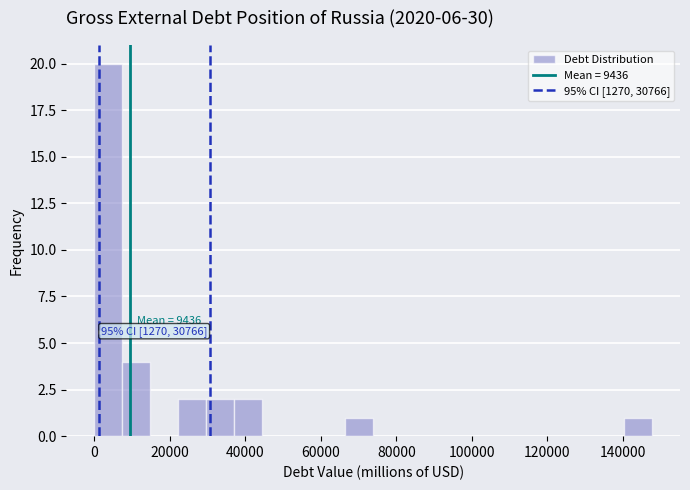

Around what value on the x-axis is the tallest bar? Give the approximate position of its centre, as read against the axis.

4000